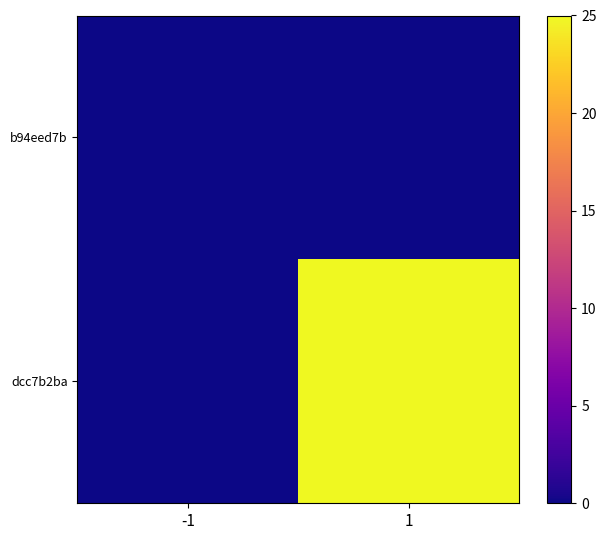

List the series in order of their overall mean, lowest first.

b94eed7b, dcc7b2ba